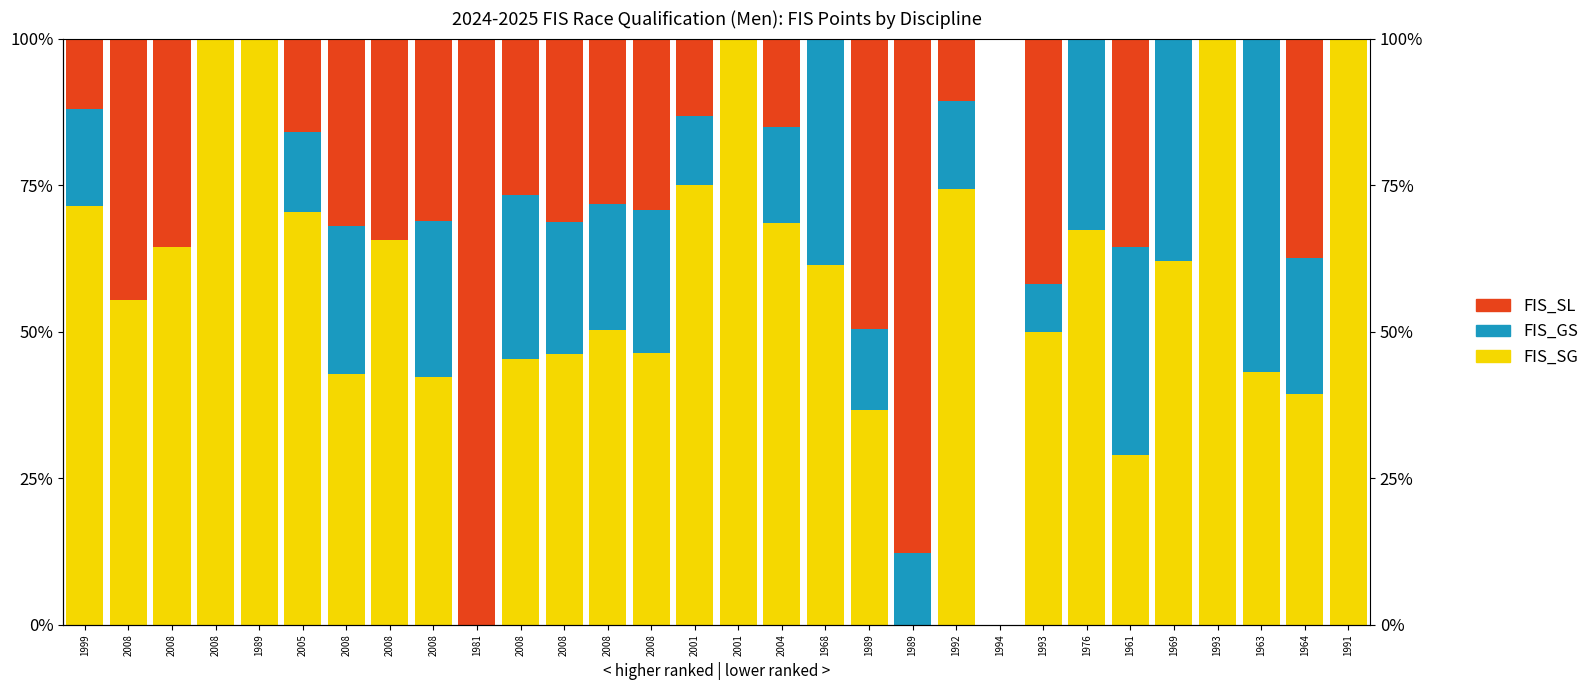

Which series has the largest range (max minus min)?

FIS_SG